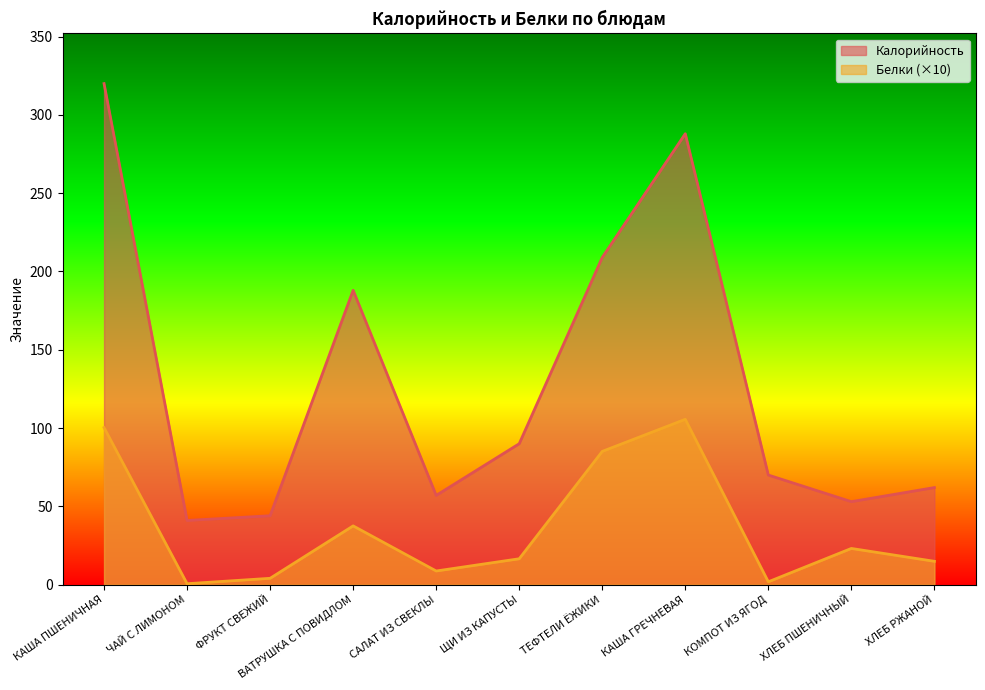

Rank the series at ФРУКТ СВЕЖИЙ from lowest to highest value.

Белки (×10), Калорийность